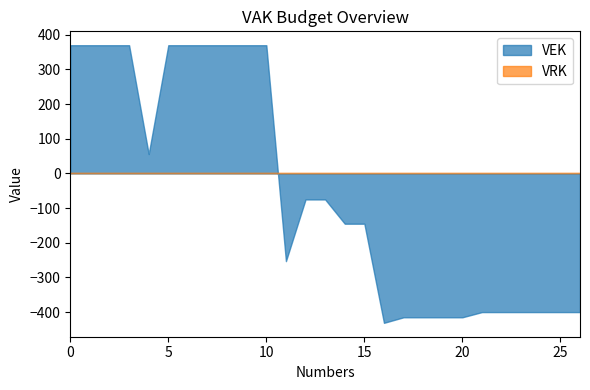

What is the spread (max minus min) of values at 15?

145